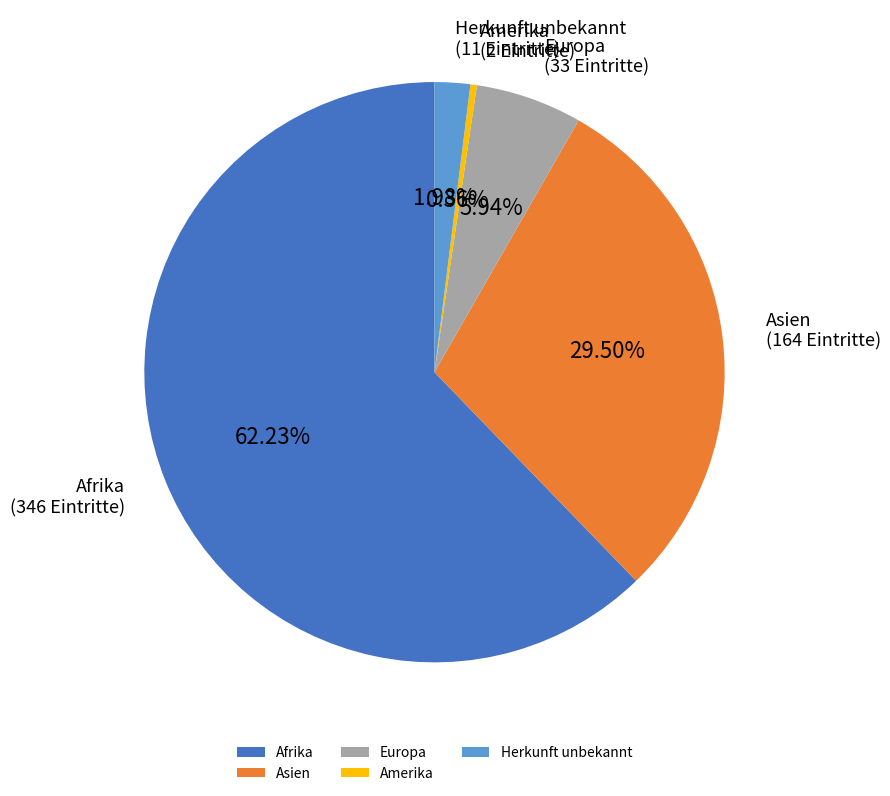

To the nearest percent, what percentage of the pie is Herkunft unbekannt?

2%